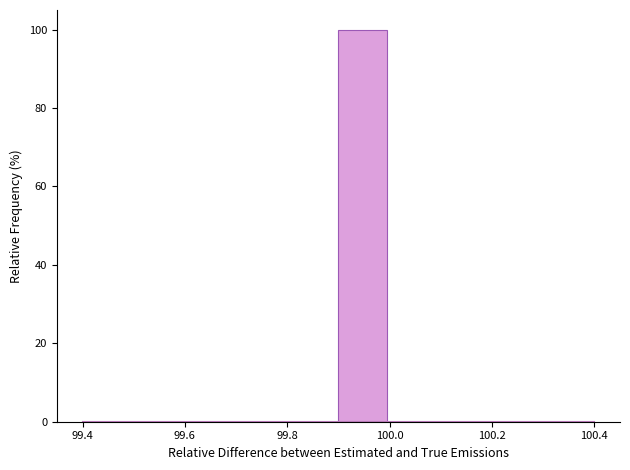

Reading left to right, transcribe this chart: for each bar, give the range it covers on the x-axis and its height. The values are not printed on the chart, so give them approximately, as read against the axis.

99.4 to 99.5: 0
99.5 to 99.6: 0
99.6 to 99.7: 0
99.7 to 99.8: 0
99.8 to 99.9: 0
99.9 to 100.0: 100
100.0 to 100.1: 0
100.1 to 100.2: 0
100.2 to 100.3: 0
100.3 to 100.4: 0